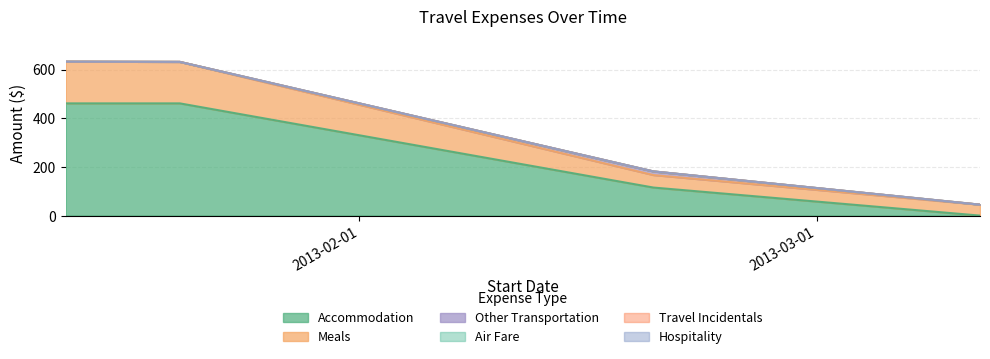

True or false: Meals and Air Fare intersect in this chart.

False